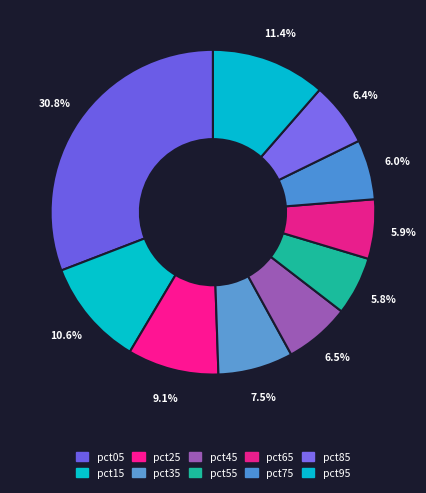

What percentage is NOT represented by pct15?

89.4%